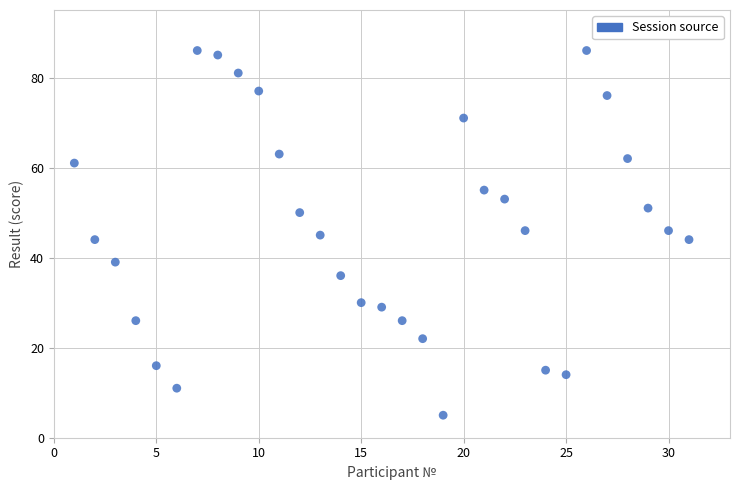

What is the range of X values (max minus min)?

30